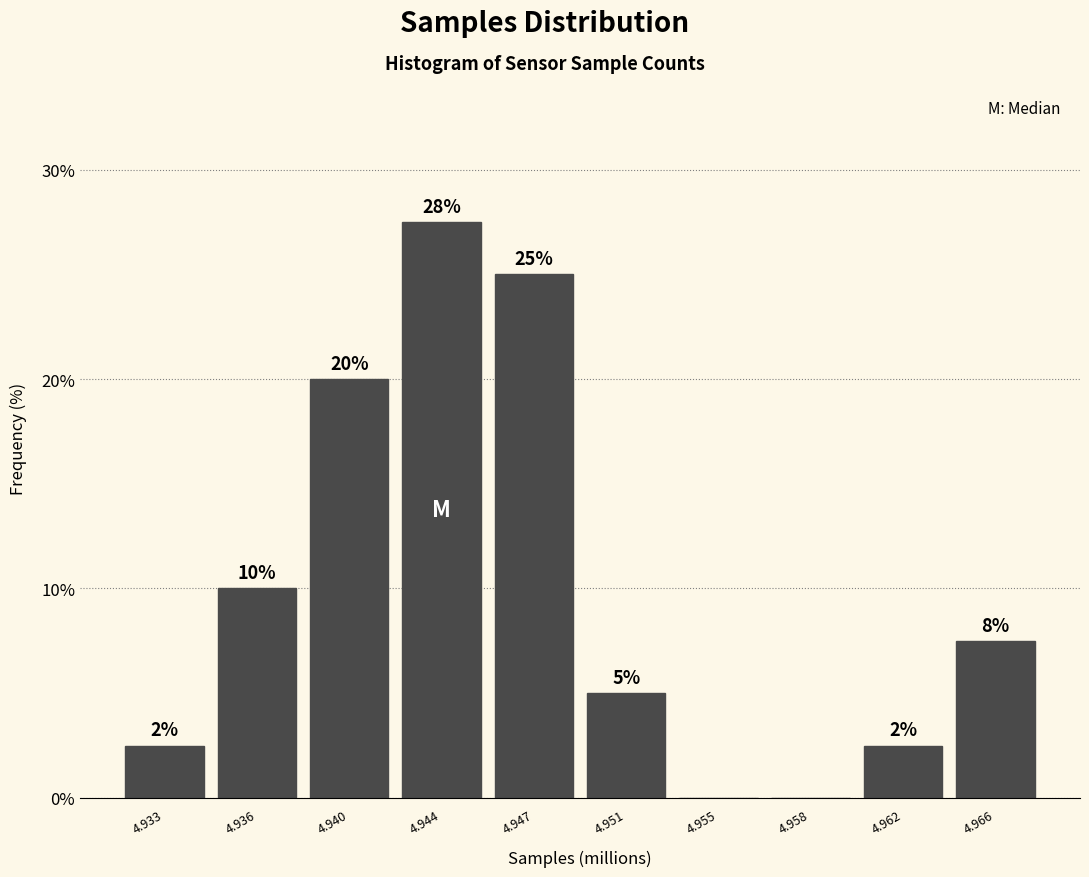

Between 4.955 and 4.944, which is larger?

4.944